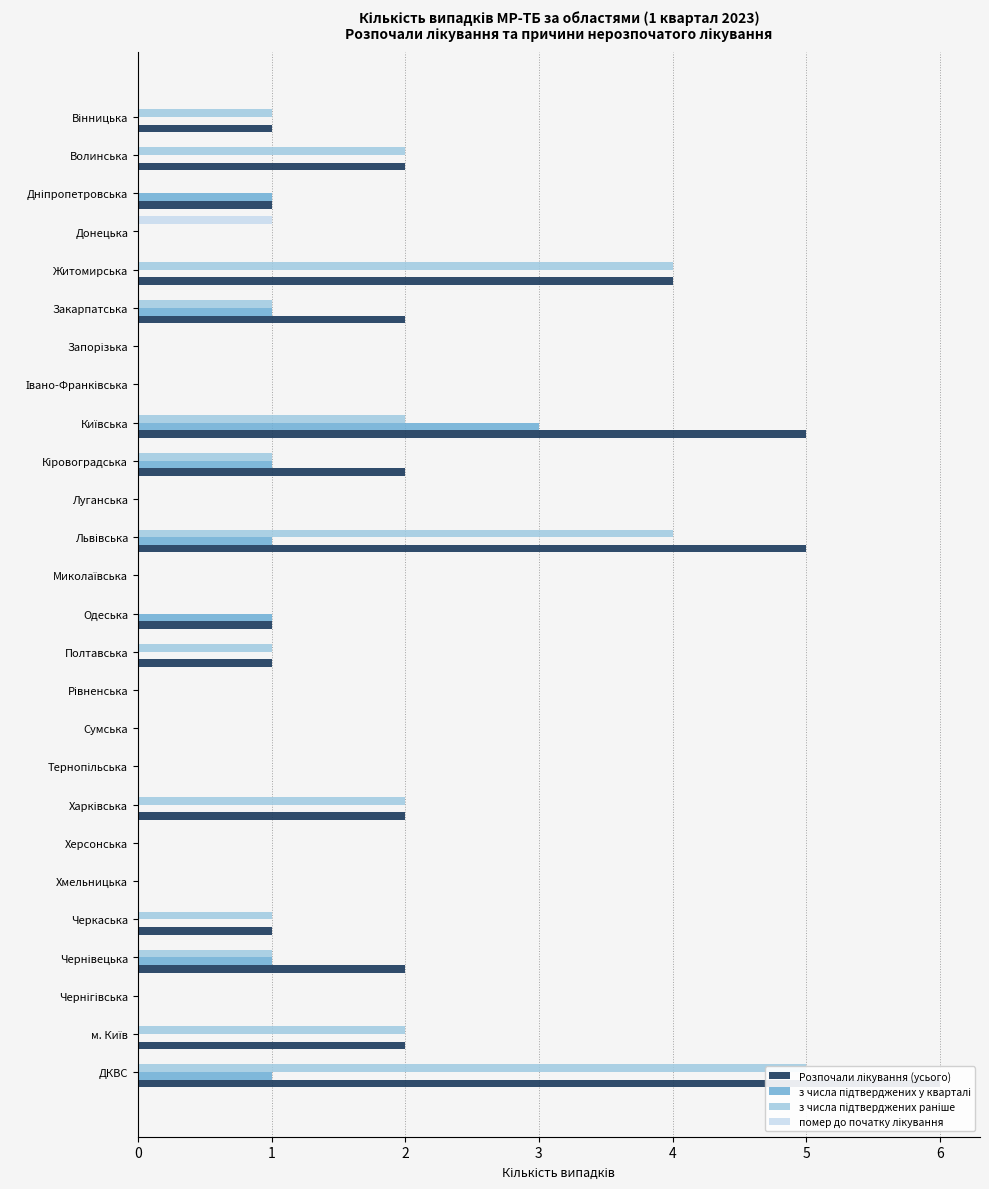

Which series has the widest spread of values?

Розпочали лікування (усього)